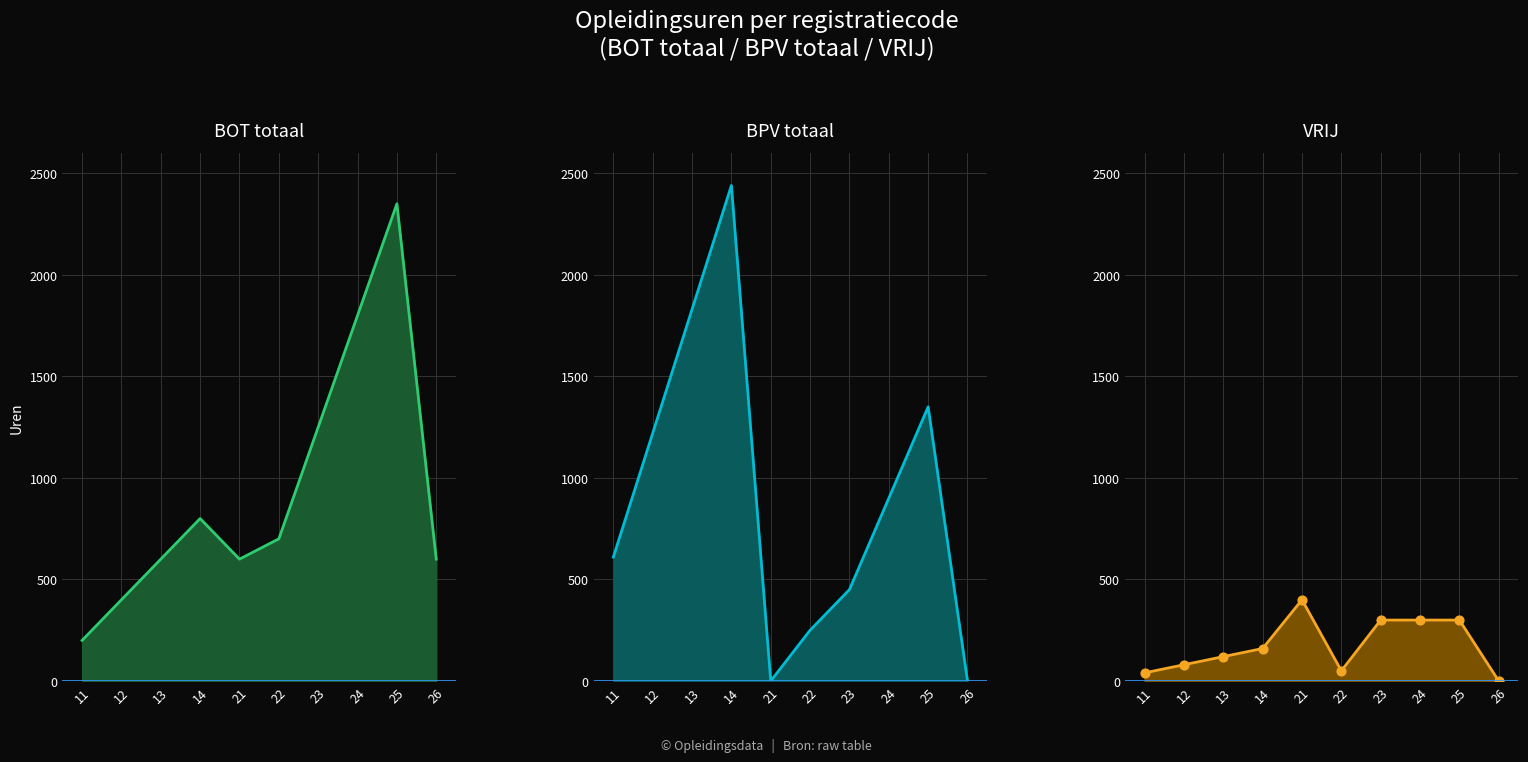

Which series has the widest spread of Y values?

BPV totaal line